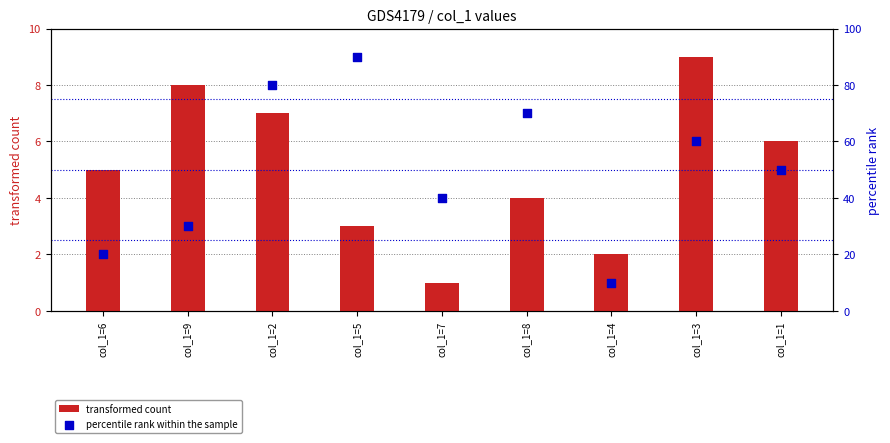

At how many categories does at least one series exceed 80?

1